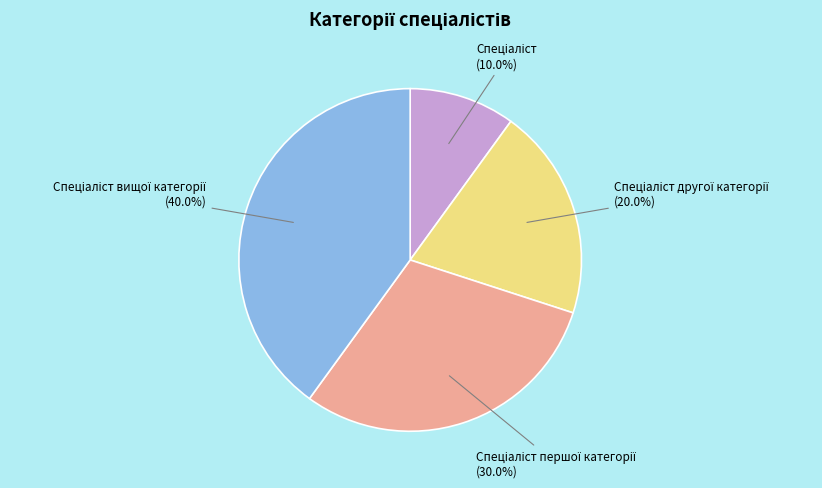

Does any single category account for the majority?

No